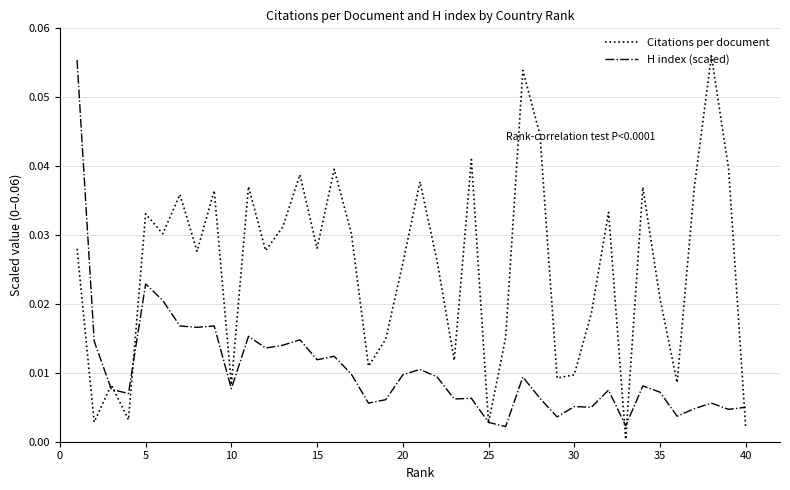

In H index (scaled), how many points are lower than both neighbors (excluding endpoints)?

13